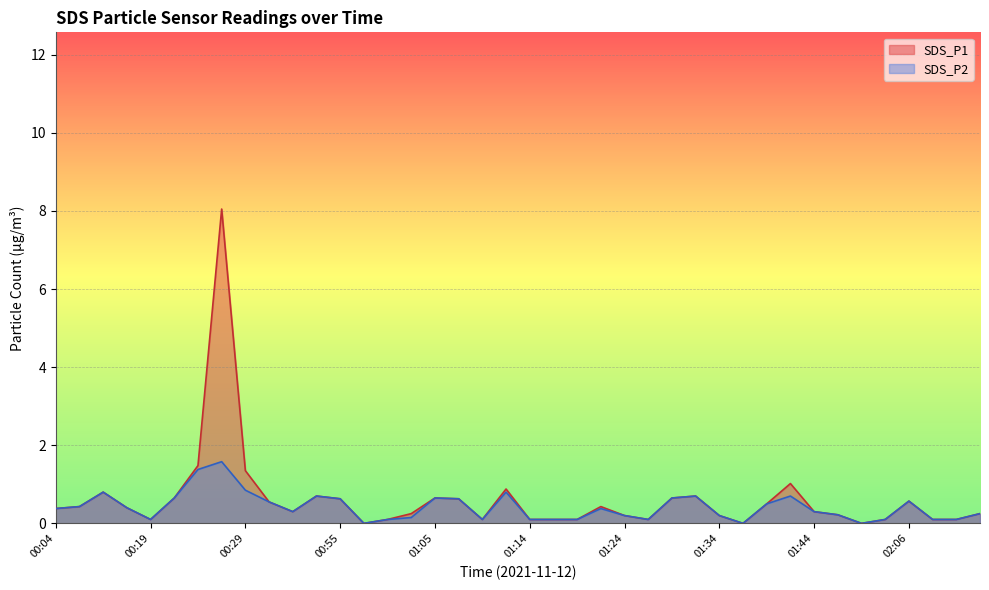

True or false: SDS_P2 and SDS_P1 cross at least once.

False